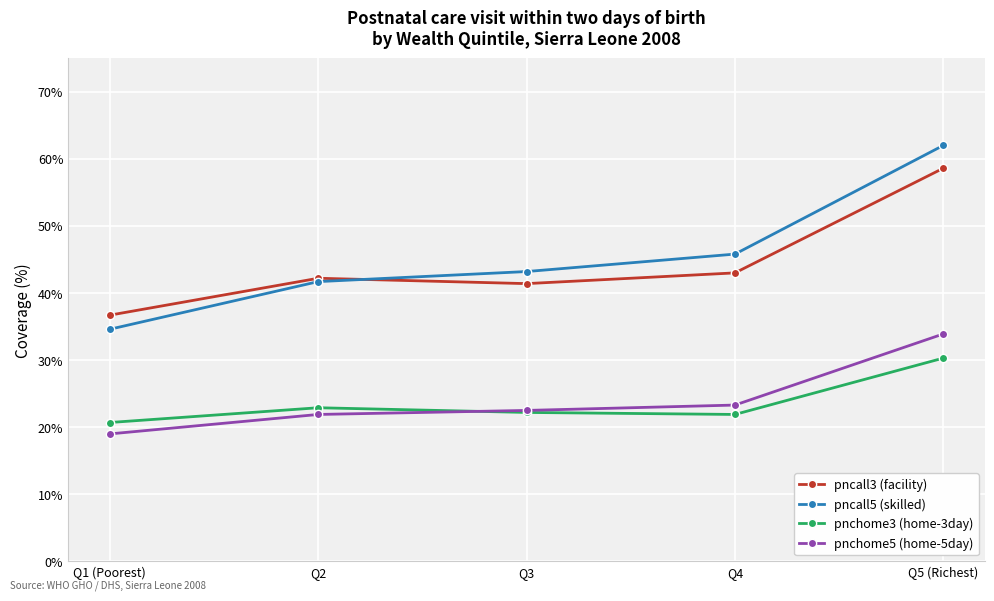

Which series has the largest range (max minus min)?

pncall5 (skilled)